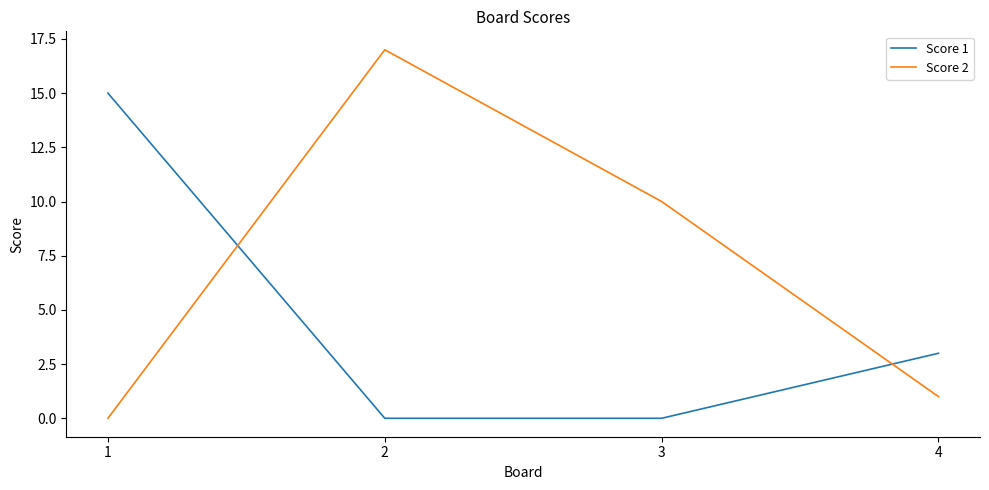

Between 3 and 4, which series saw the biggest shift?

Score 2